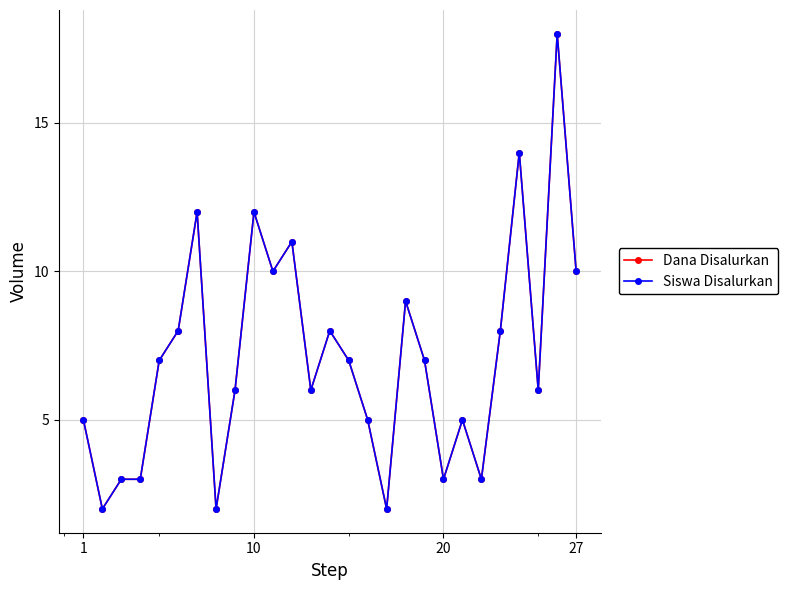

True or false: Siswa Disalurkan and Dana Disalurkan cross at least once.

False